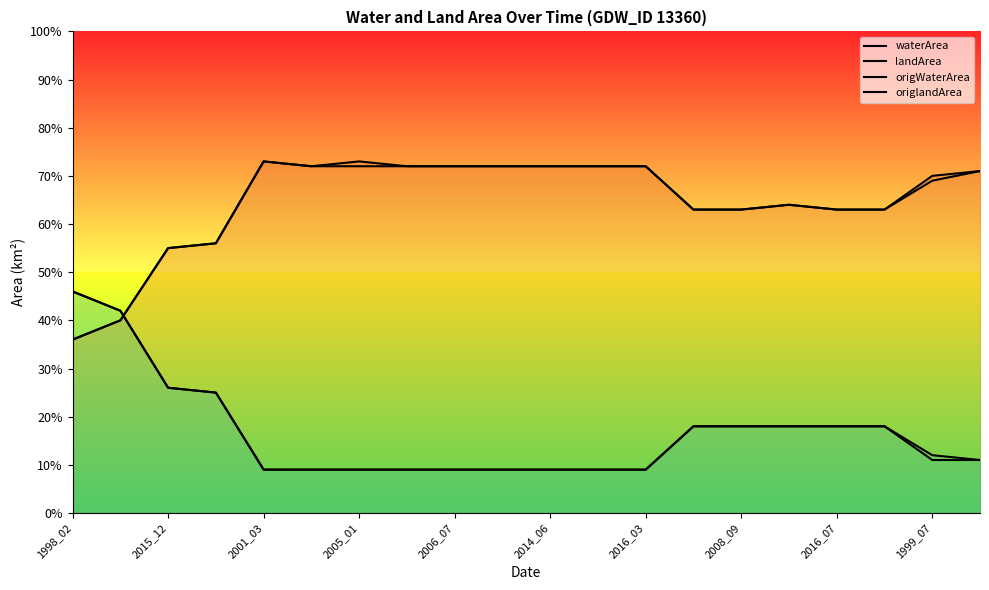

Does the chart display data point markers on the line(s)?

No